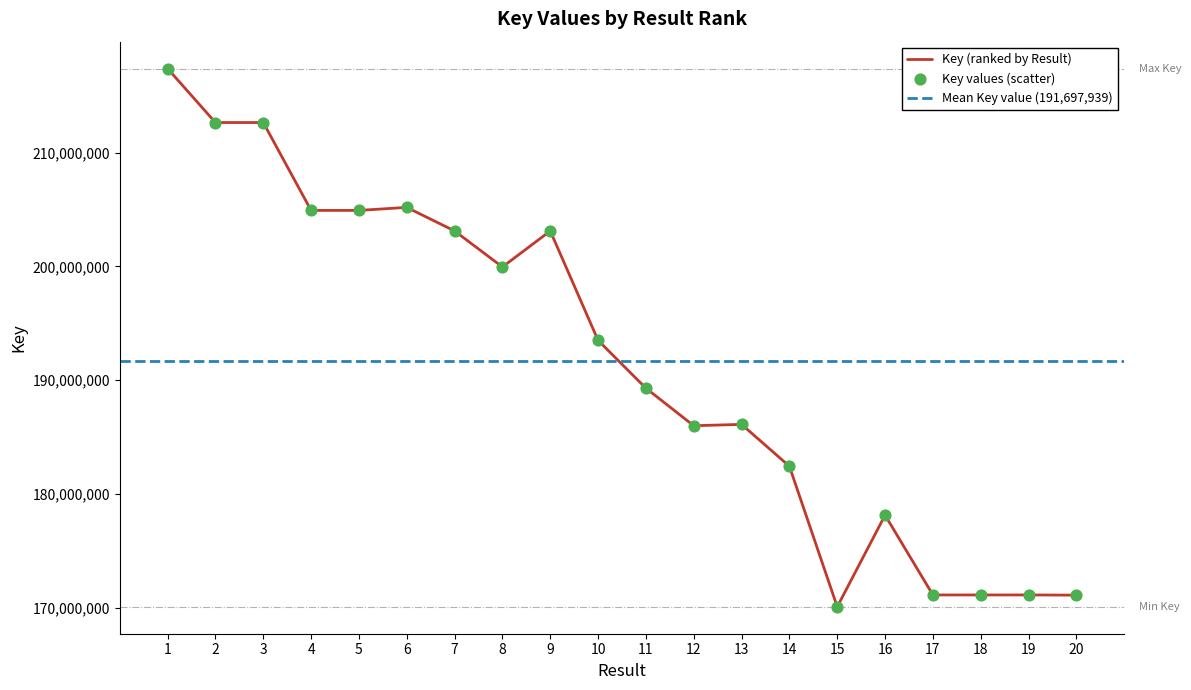

Which has a higher value, 18 or 9?

9